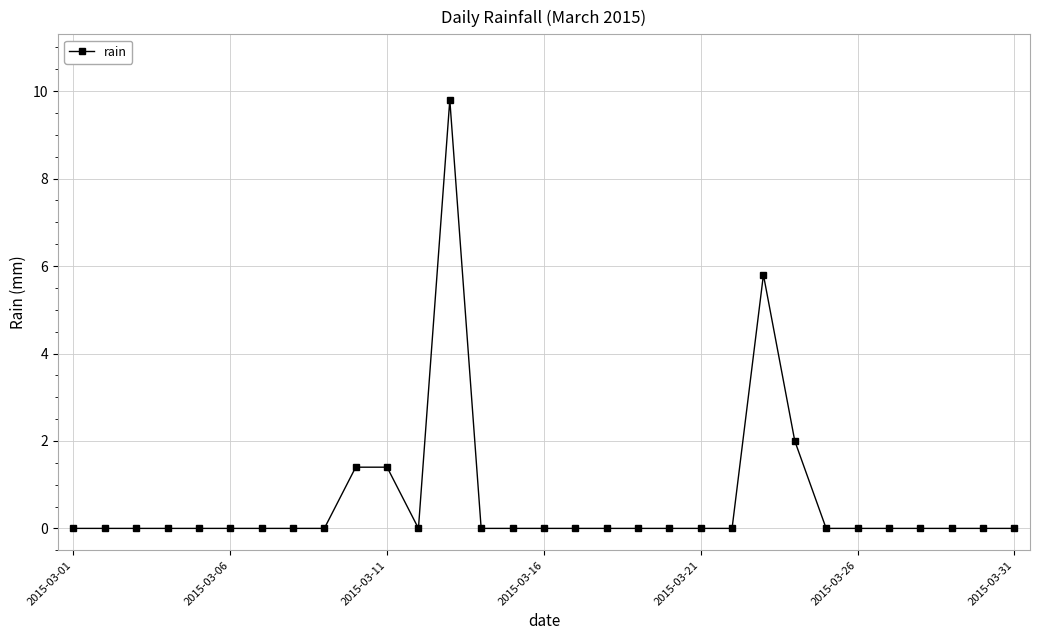

Reading left to right, transcribe all the data shown in this chart.

0.0	0.0	0.0	0.0	0.0	0.0	0.0	0.0	0.0	1.4	1.4	0.0	9.8	0.0	0.0	0.0	0.0	0.0	0.0	0.0	0.0	0.0	5.8	2.0	0.0	0.0	0.0	0.0	0.0	0.0	0.0